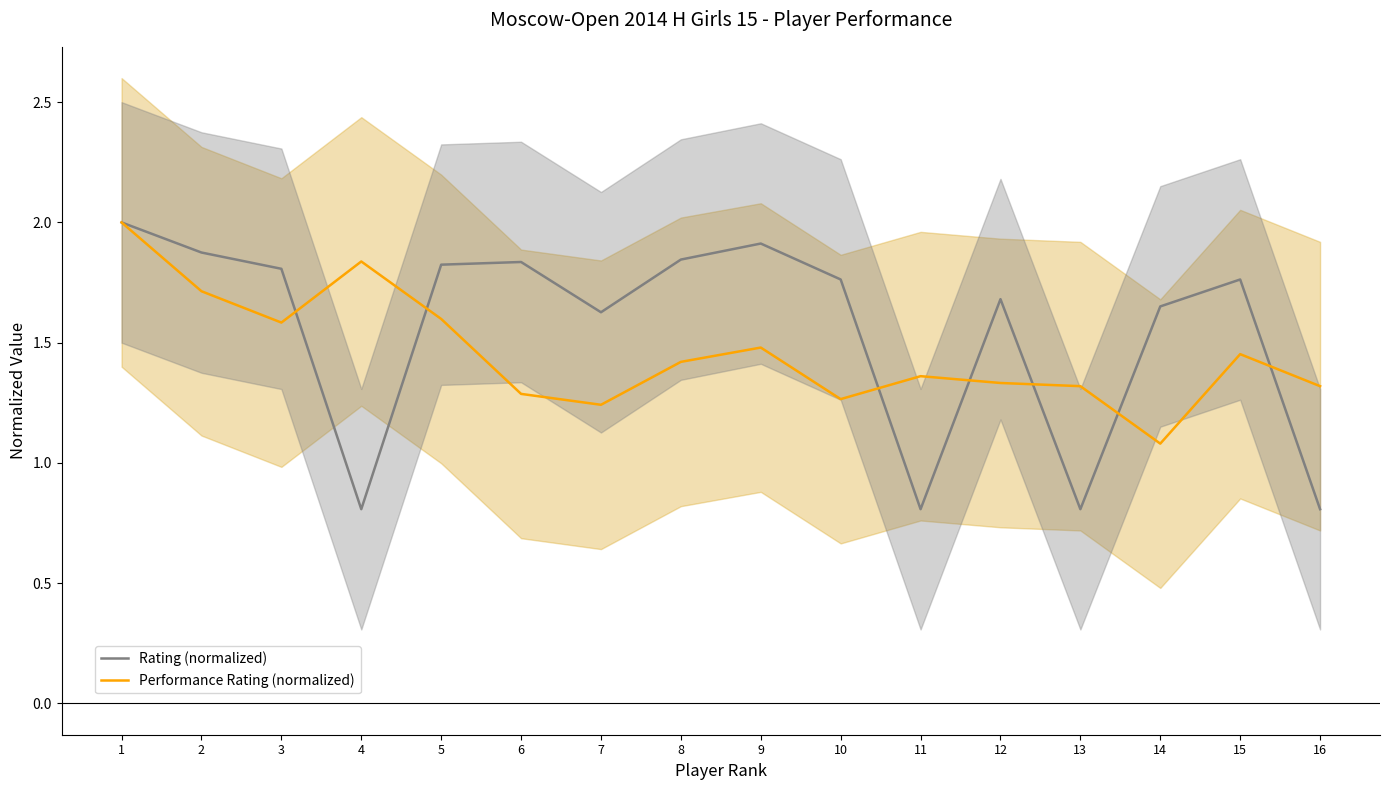

What is the average value of the Performance Rating (normalized) series?

1.5